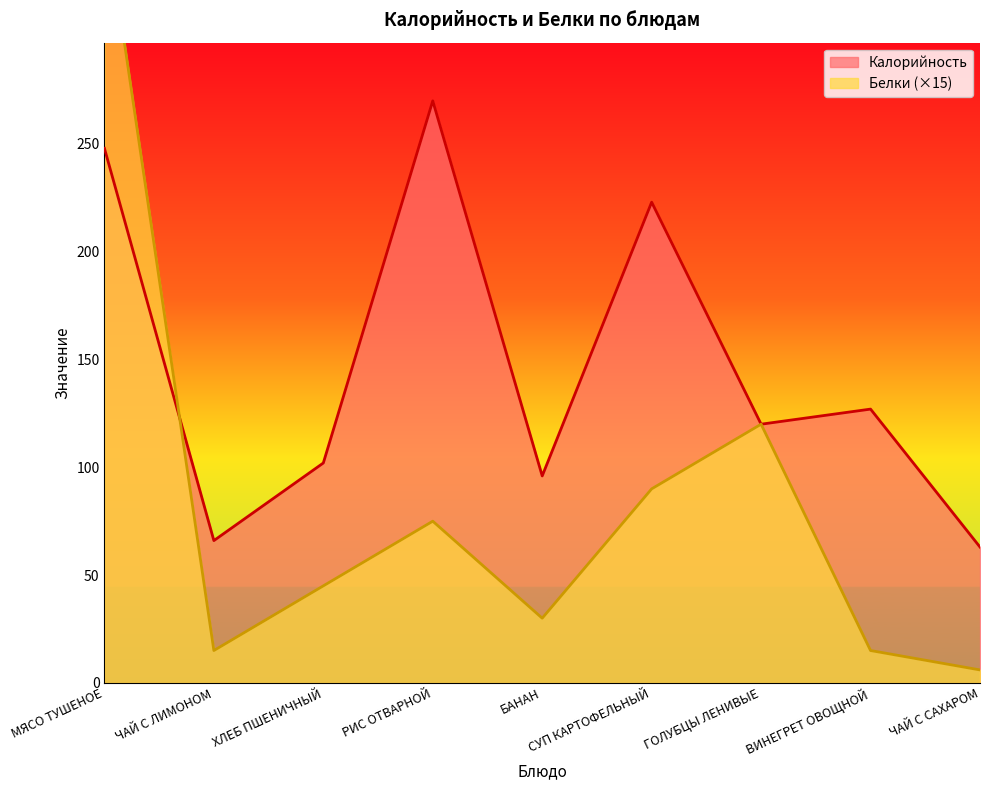

The value of Калорийность at ЧАЙ С ЛИМОНОМ is 16. True or false?

False